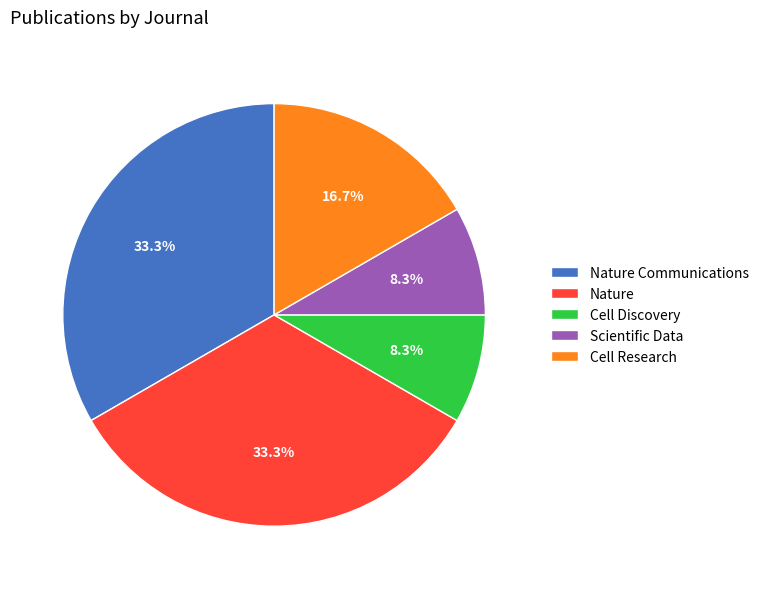

Does Nature represent more than half of the total?

No